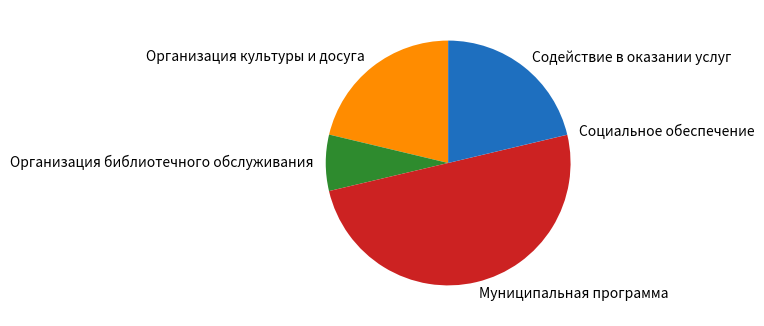

True or false: Содействие в оказании услуг accounts for 30% of the total.

False